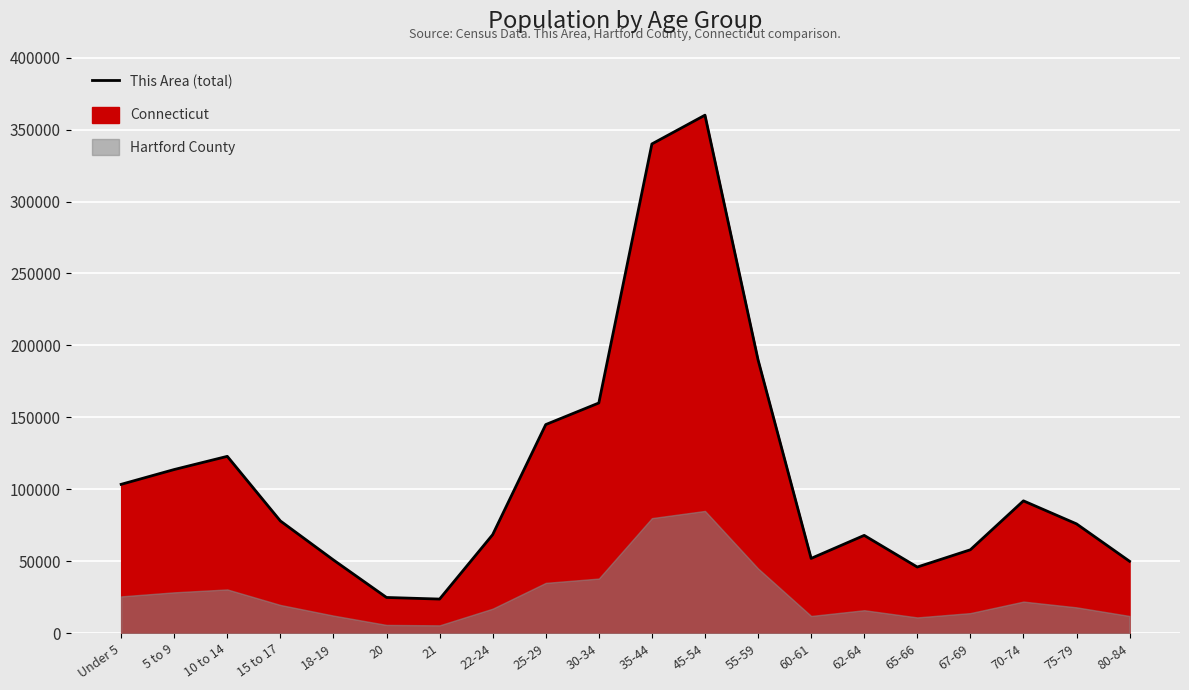

Where is the first local minimum?

21